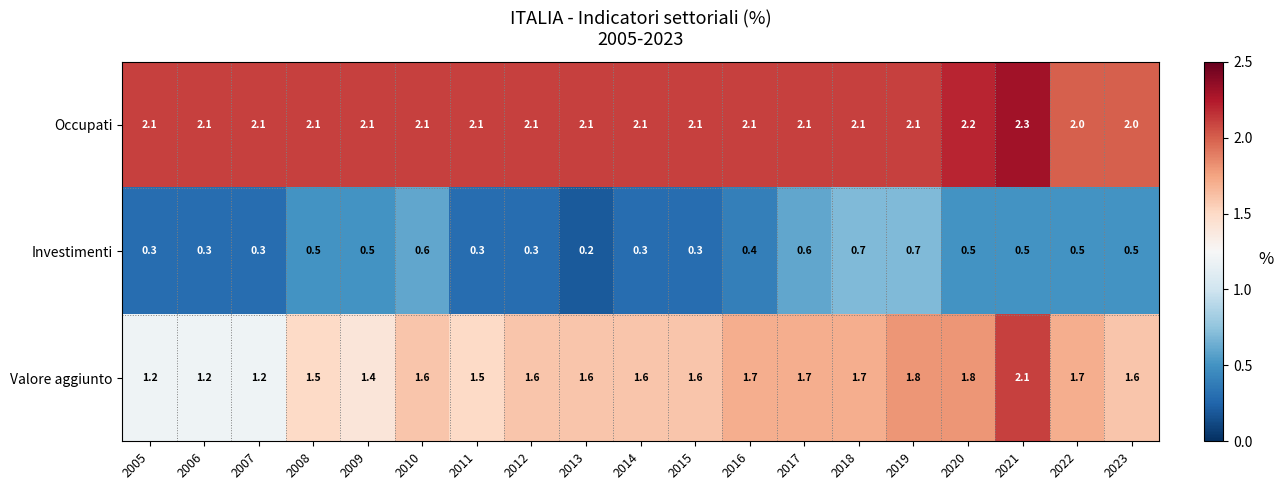

At which label does Occupati reach its peak?

2021